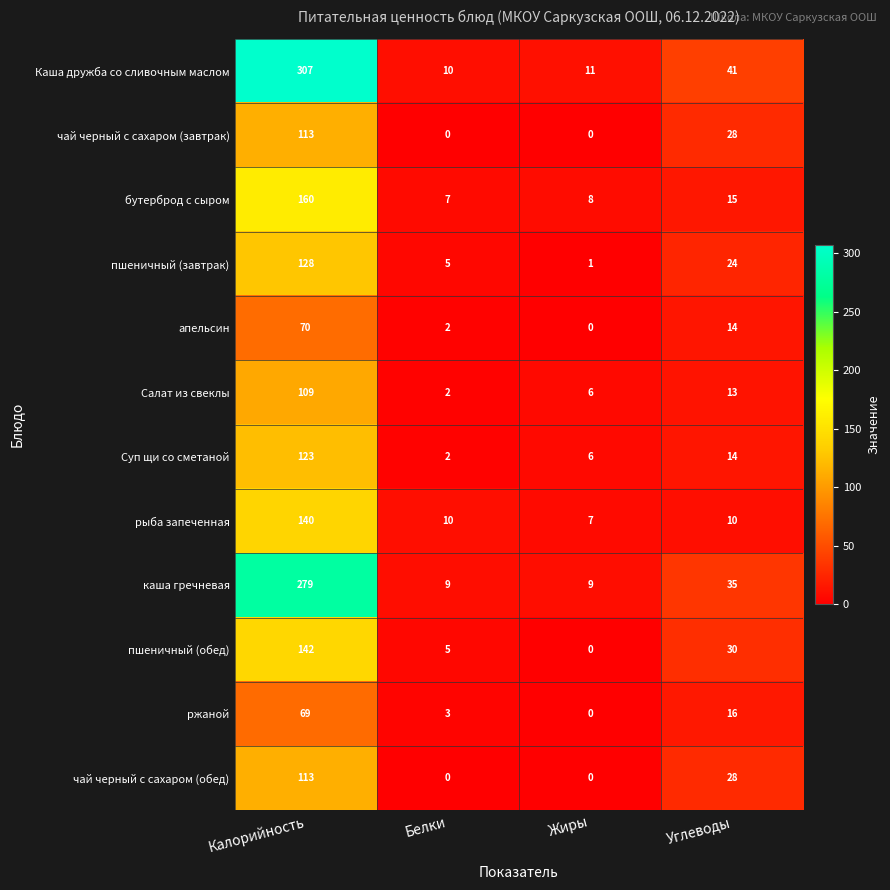

What is the total value across all series at Жиры?

48